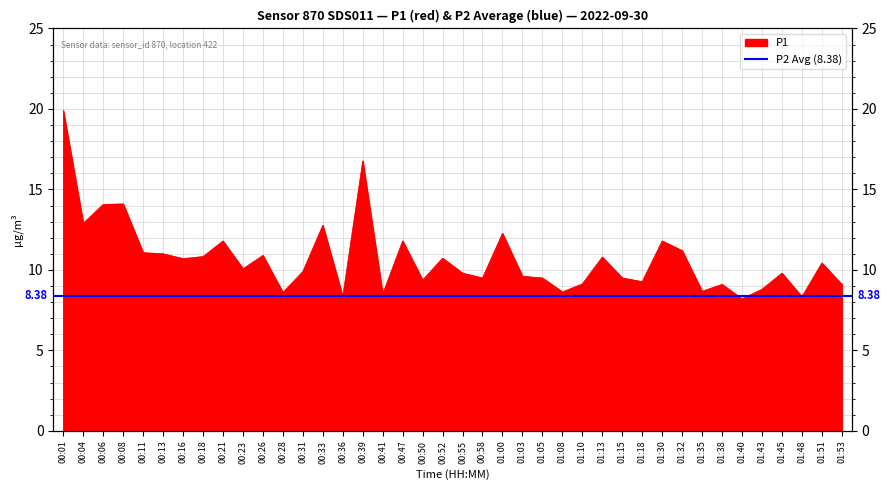

How many points are lower than both their immediate neighbors (excluding endpoints)?

13